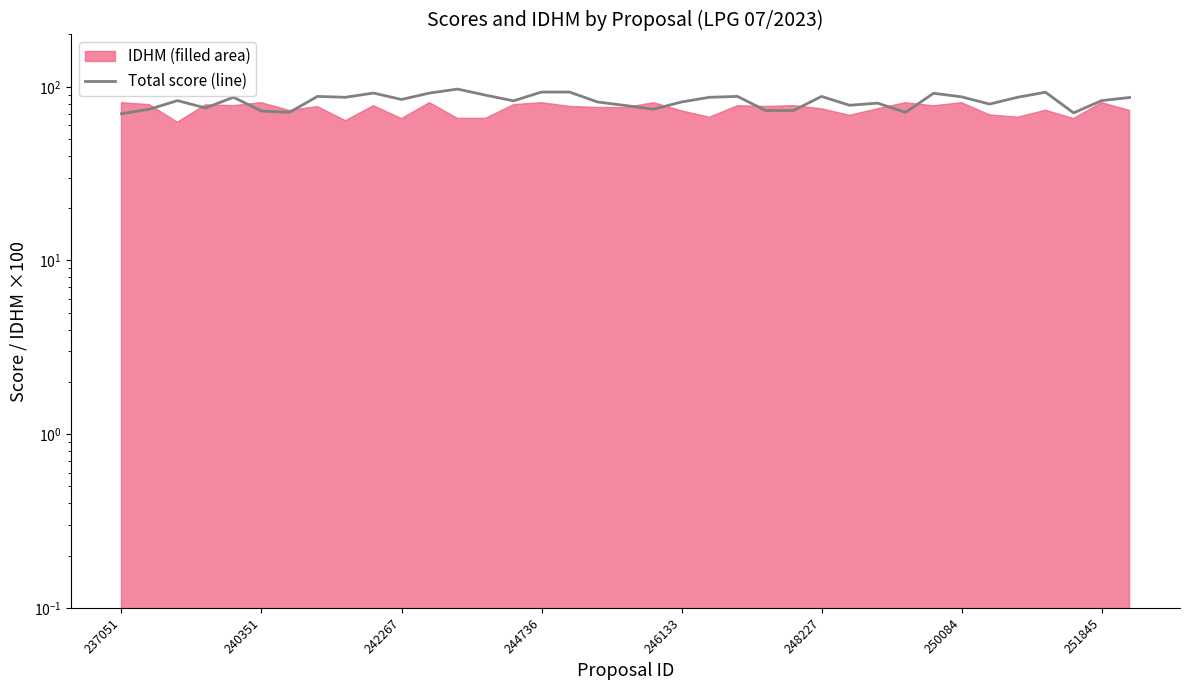

At which category does the chart reach its minimum across all series?

237051